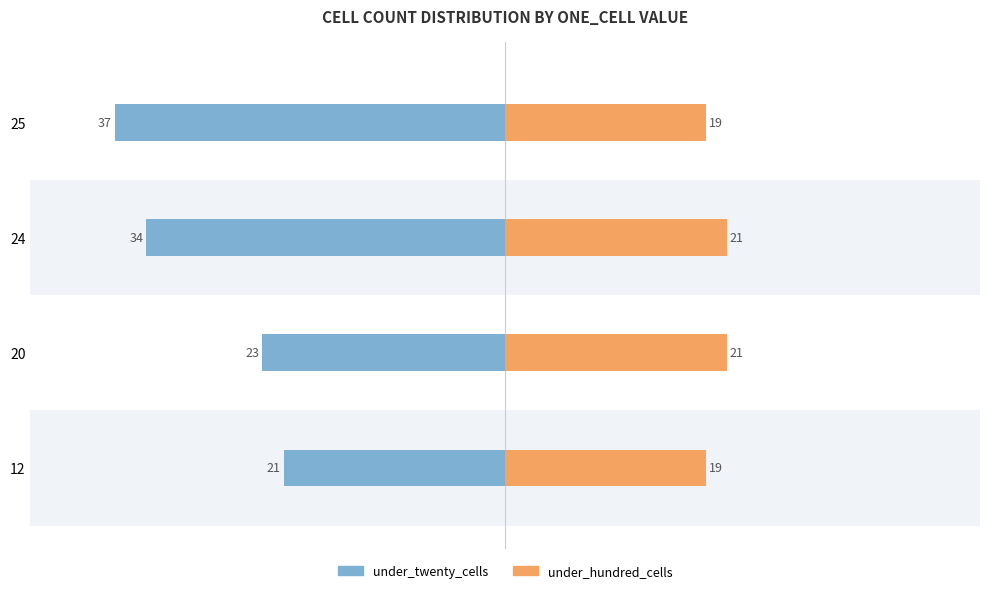

Reading left to right, extract all data points from this chart.

under_twenty_cells: -21	-23	-34	-37
under_hundred_cells: 19	21	21	19